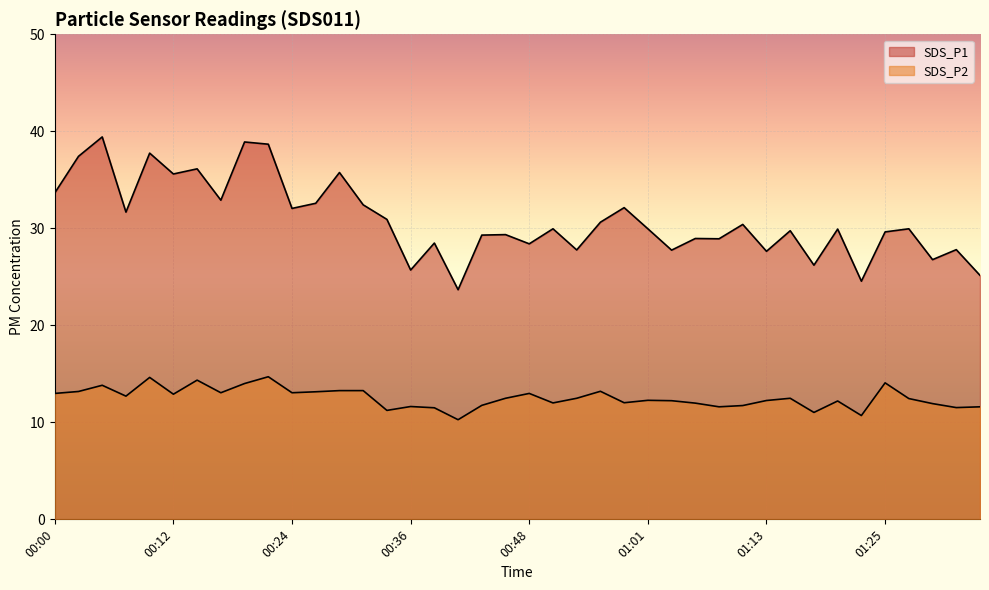

True or false: SDS_P1 and SDS_P2 intersect in this chart.

False